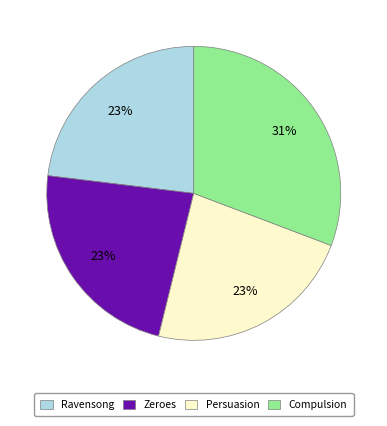

Is there a majority slice in this chart?

No